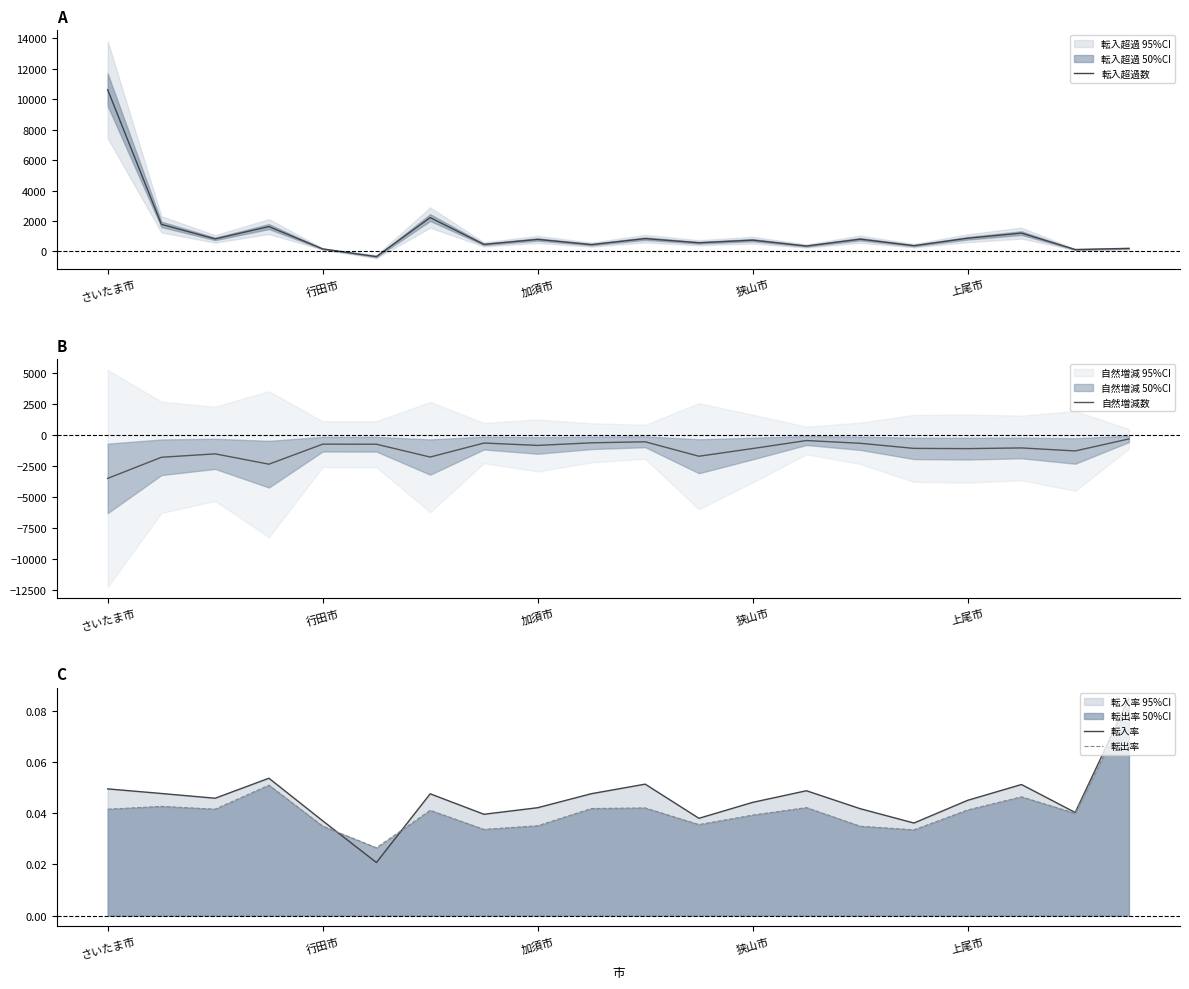

What is the total value across all series at 5?

-1084.0